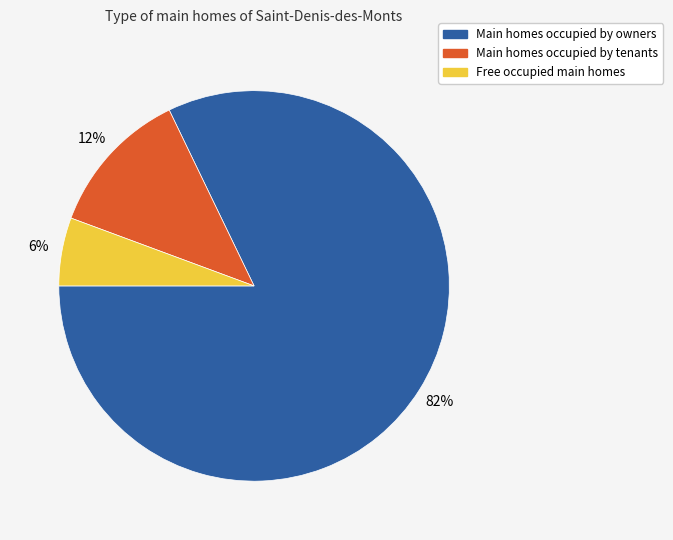

To the nearest percent, what is the average slice percentage?

33%